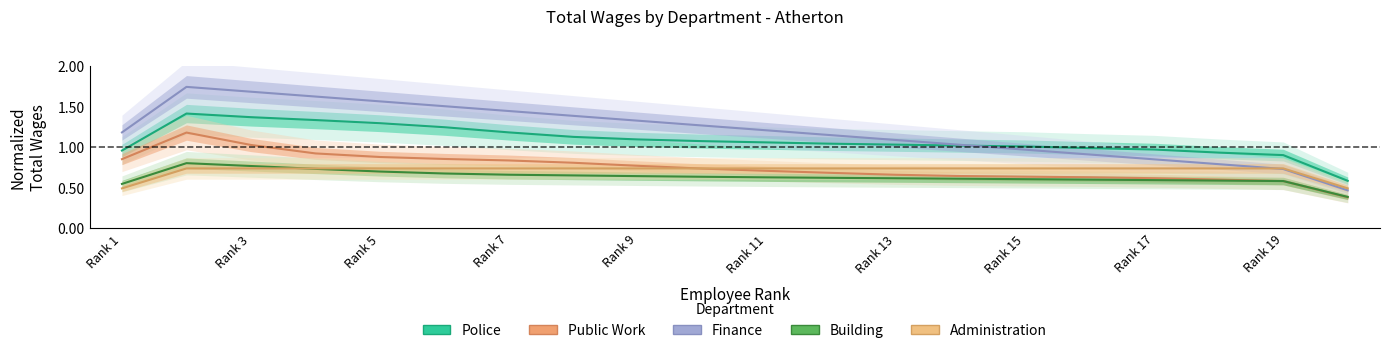

True or false: Public Work has a value of 0.7 at Rank 13.

True